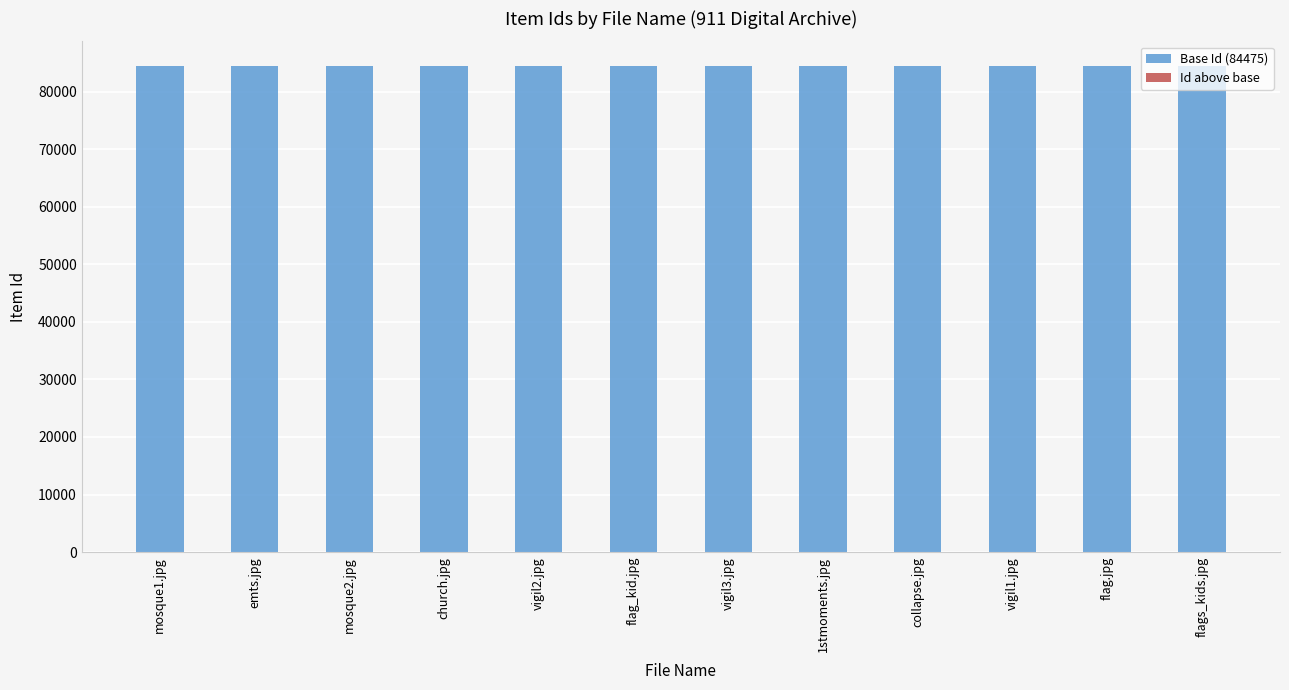

The Base Id (84475) series shows 84475 at church.jpg. True or false?

True